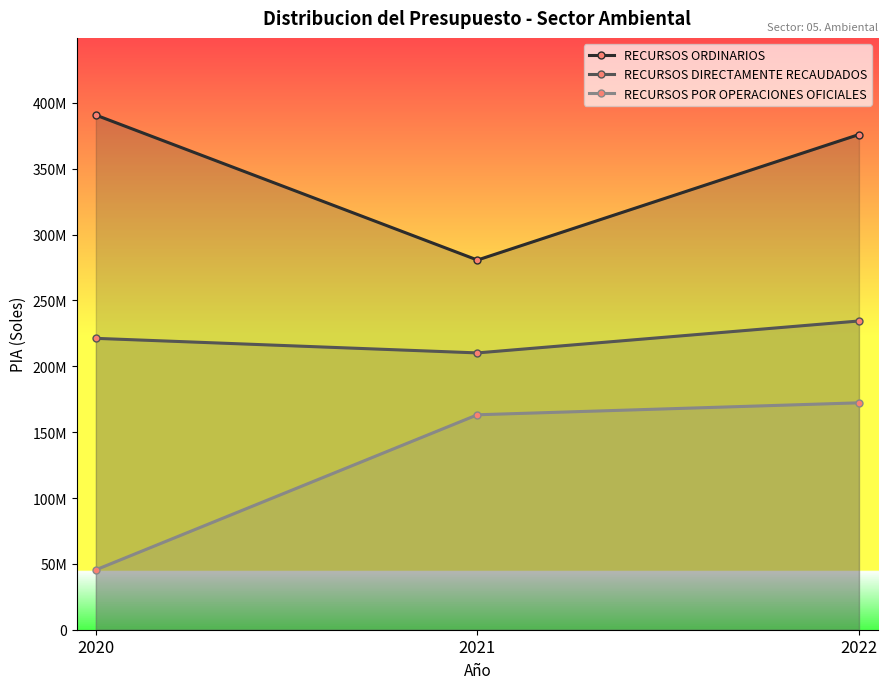

List the series in order of their overall mean, lowest first.

RECURSOS POR OPERACIONES OFICIALES, RECURSOS DIRECTAMENTE RECAUDADOS, RECURSOS ORDINARIOS